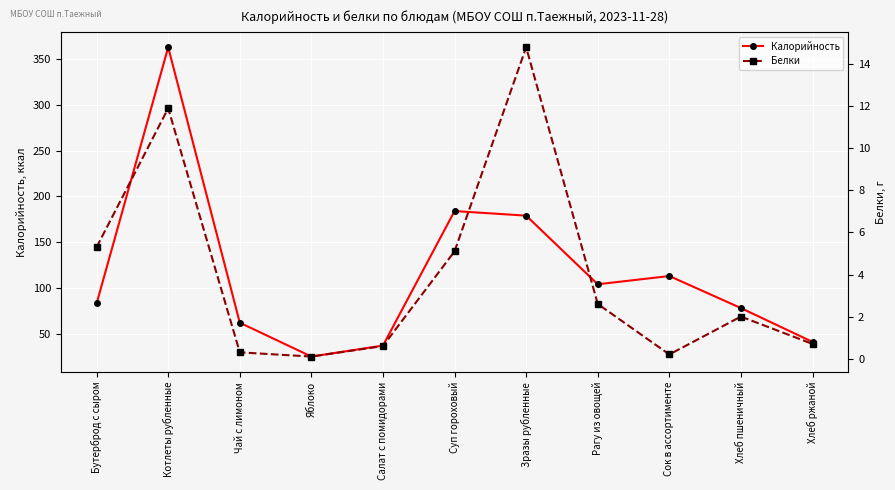

What is the difference between the maximum and minimum values in the Калорийность series?

338